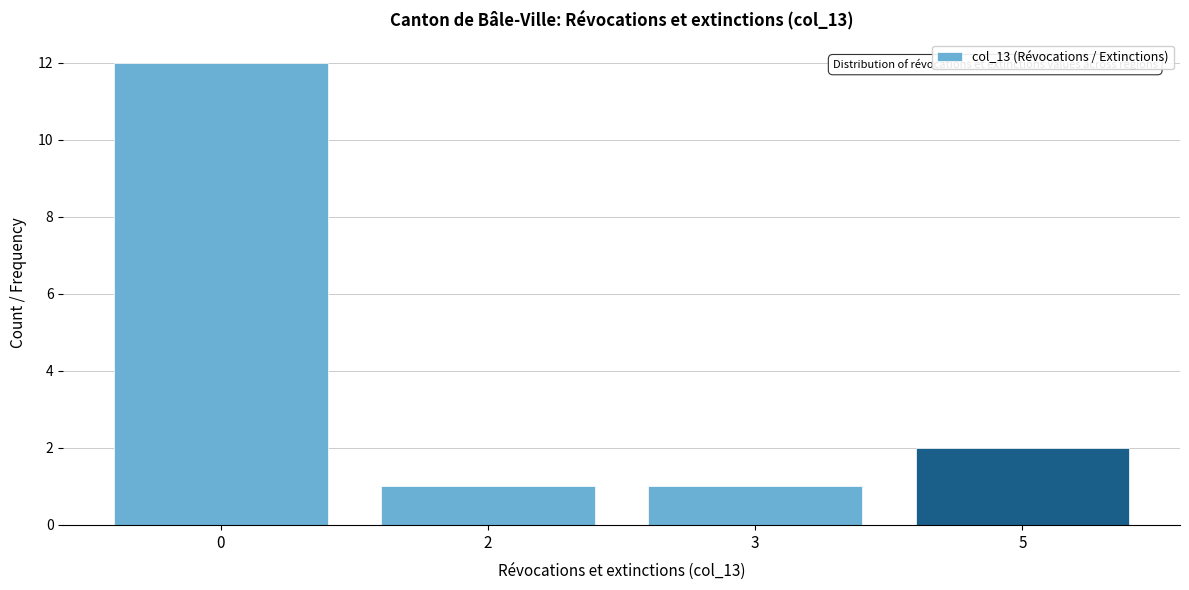

Reading left to right, transcribe all the data shown in this chart.

0=12	2=1	3=1	5=2